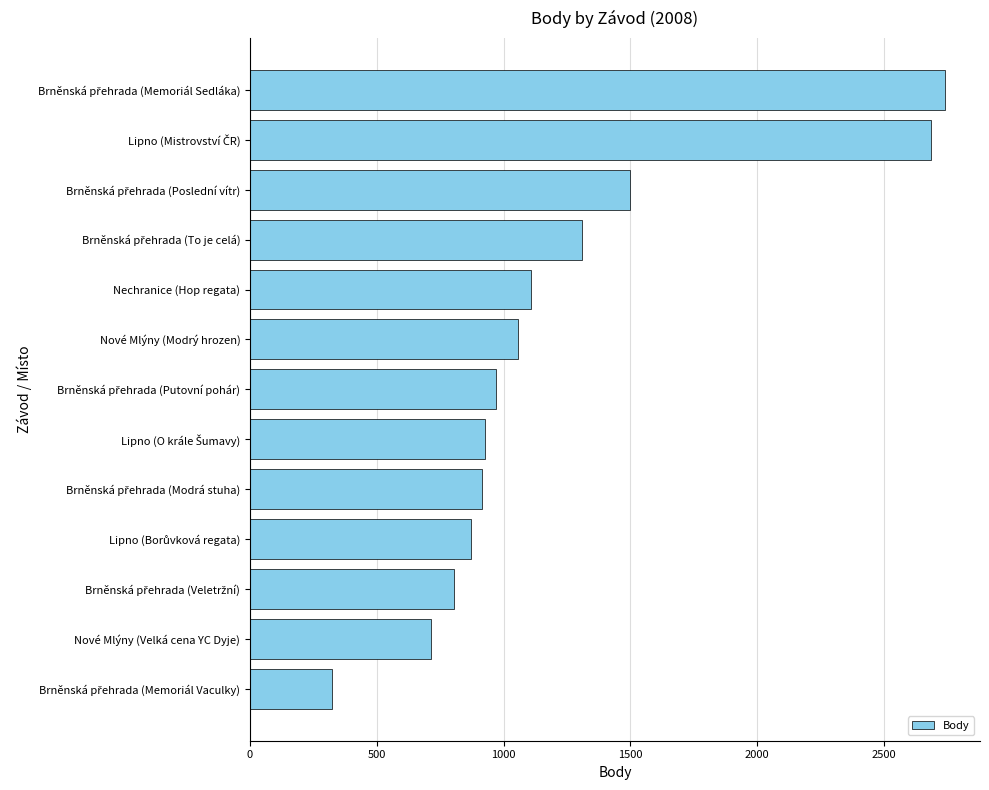

What is the smallest value displayed?

323